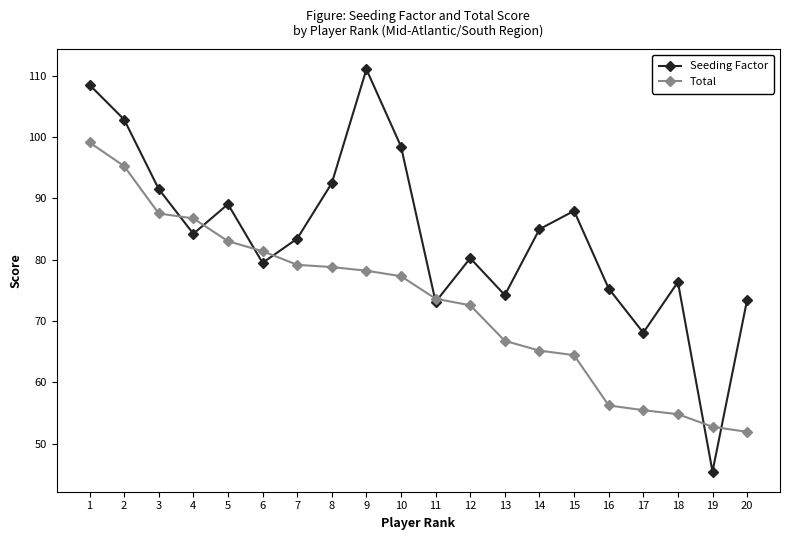

What is the sum of the Seeding Factor values at 20 and 8?

165.9